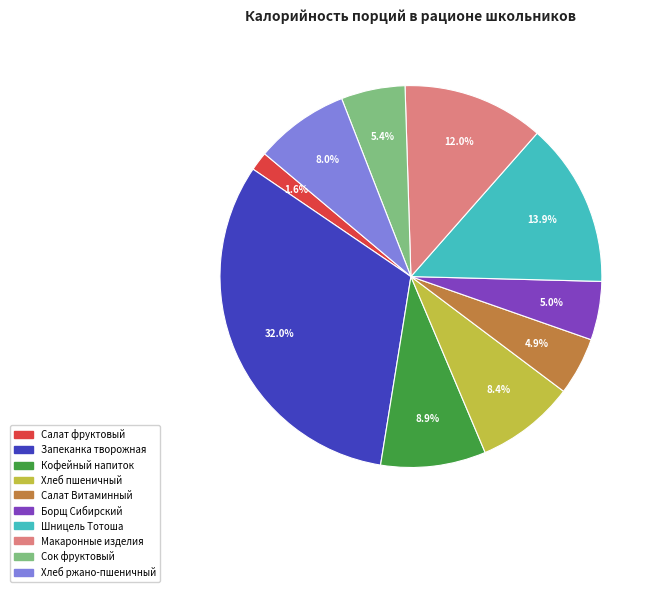

Does any single category account for the majority?

No